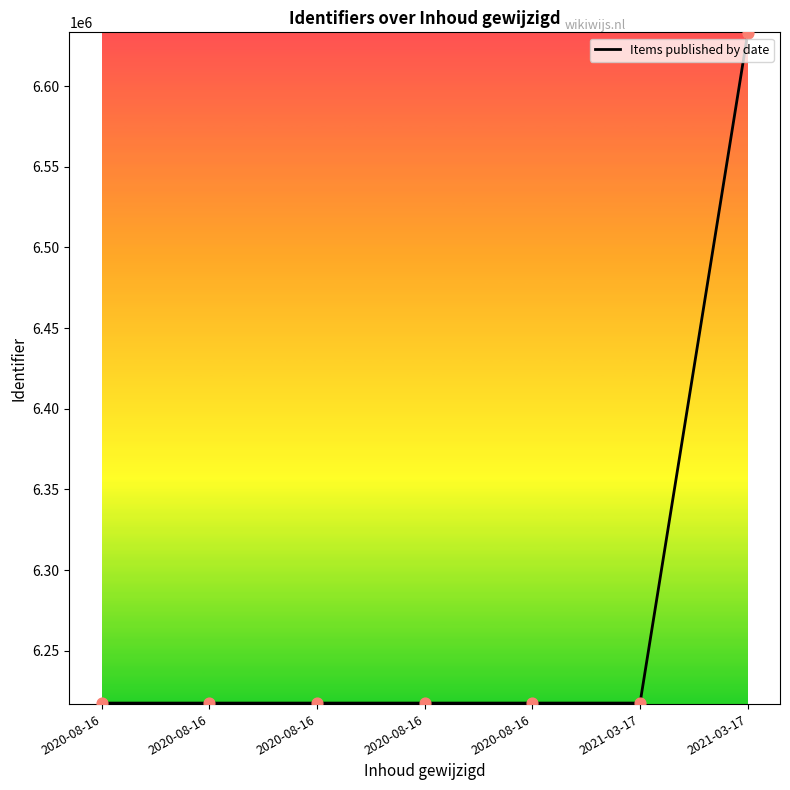

What is the ratio of the value at 2020-08-16 to the value at 2020-08-16?

1.0